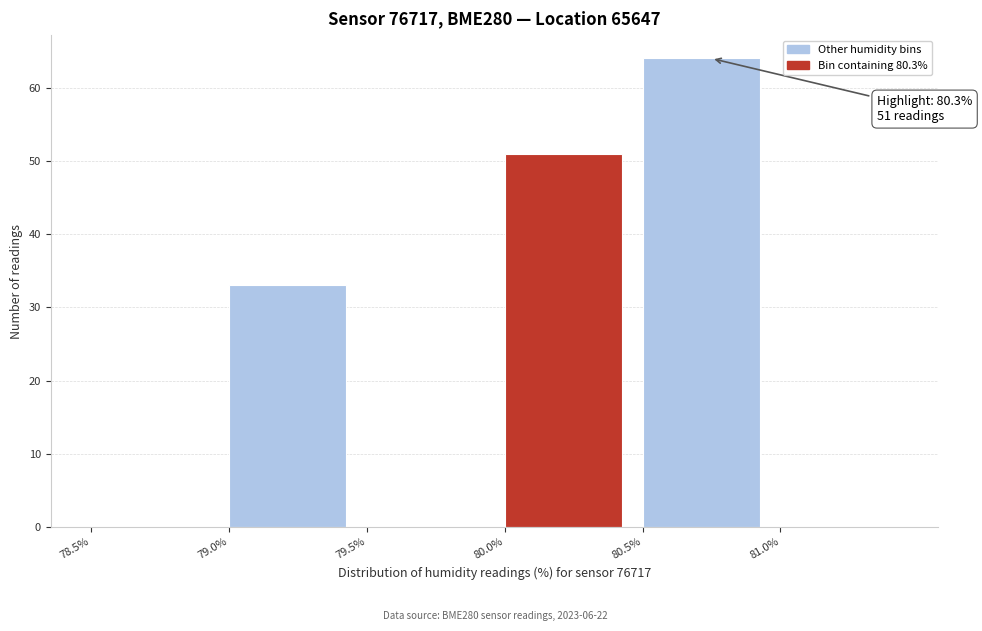

Which range on the x-axis has the tallest bar?

80.5 to 81.0